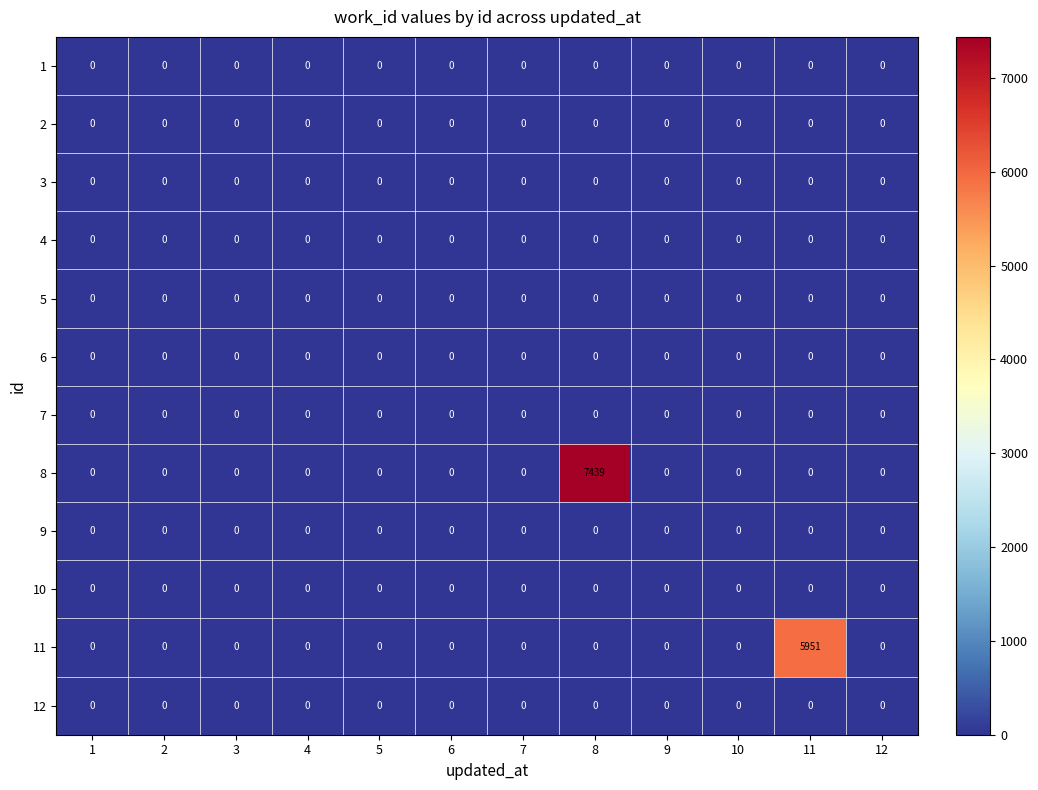

The value of 4 at 6 is 0. True or false?

True